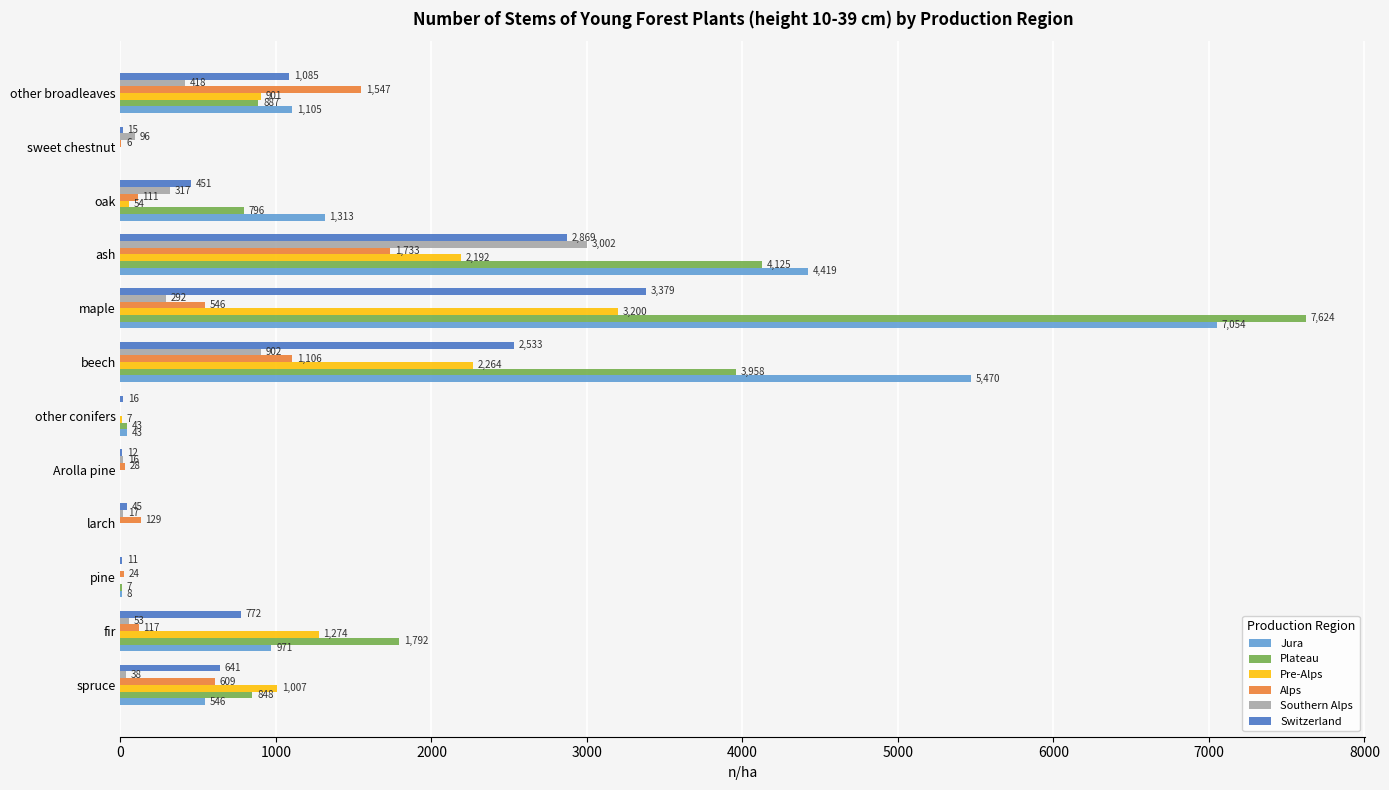

What is the greatest value displayed?

7624